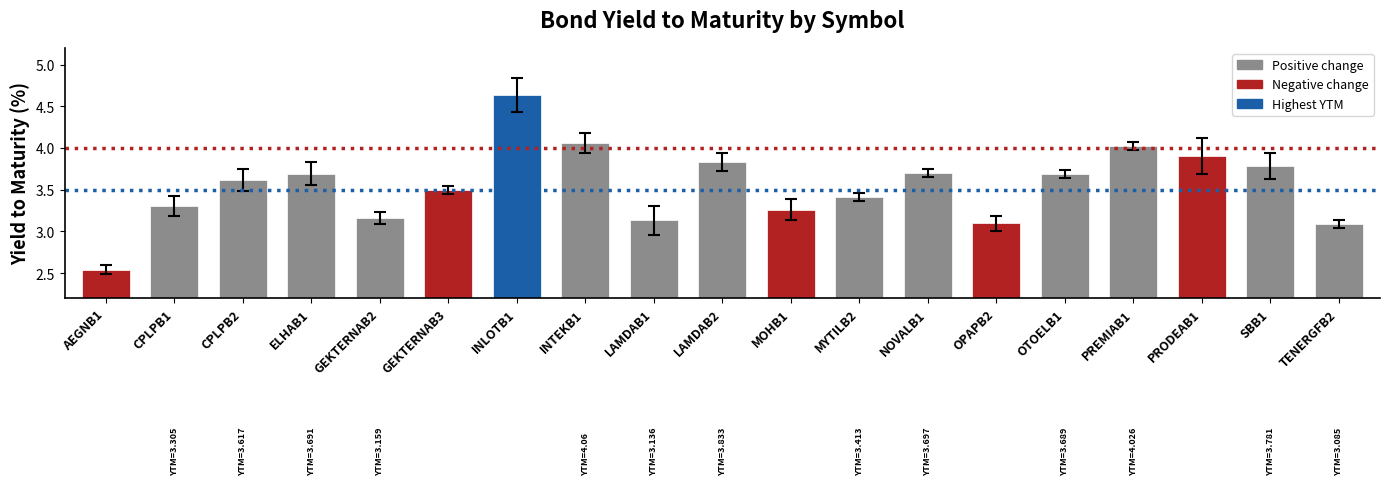

Where does the data first go above 3?

CPLPB1